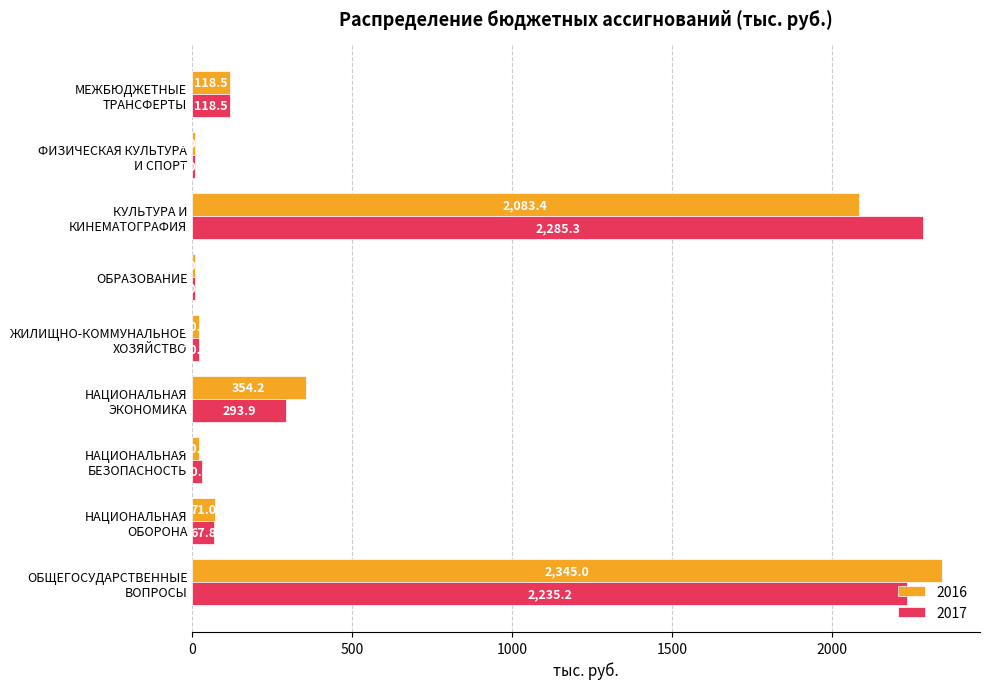

What are all the series names shown in the legend?

2016, 2017